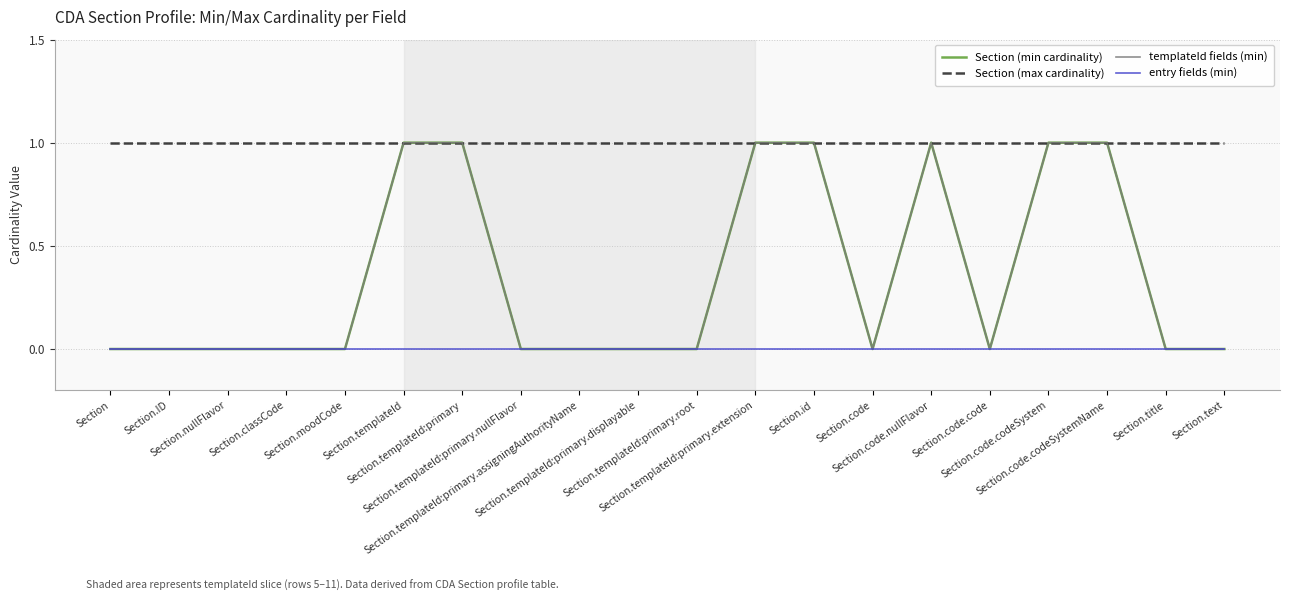

Does the chart have visible grid lines?

Yes